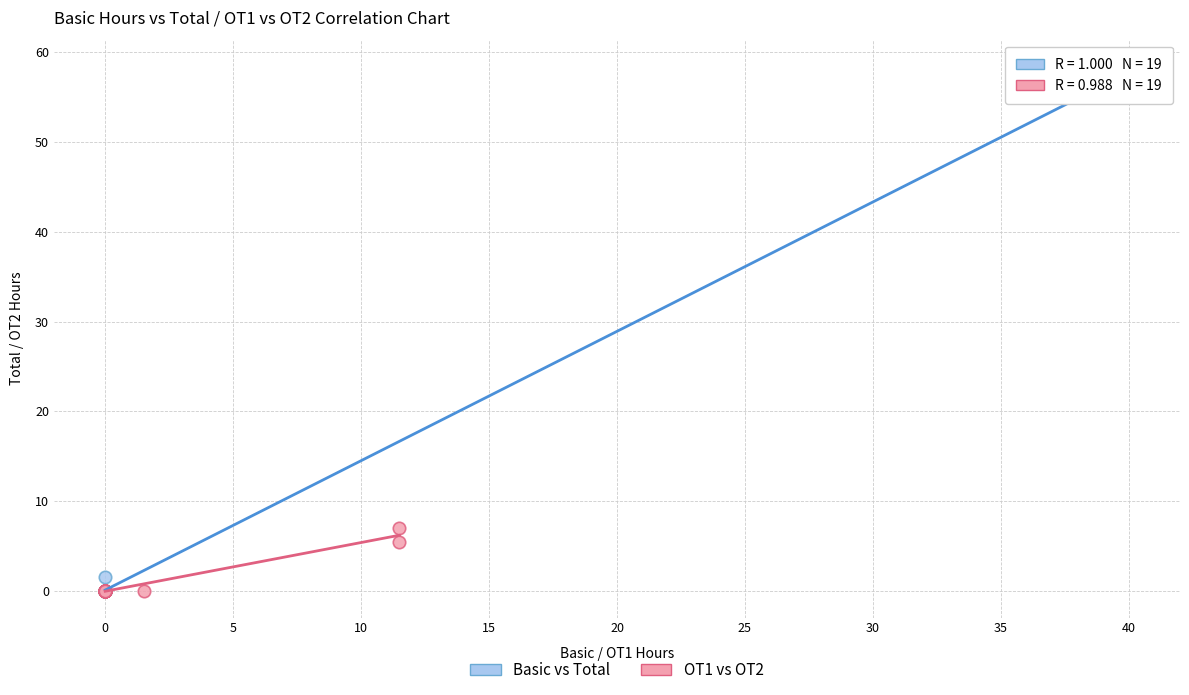

Which series contains the highest Y value?

Basic vs Total